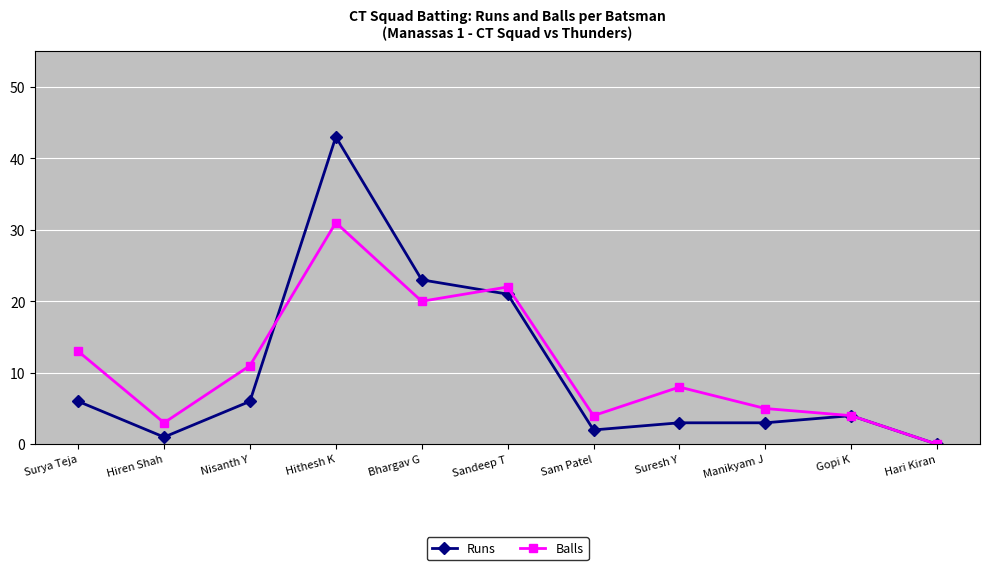

Rank the series by their maximum value, from highest to lowest.

Runs, Balls